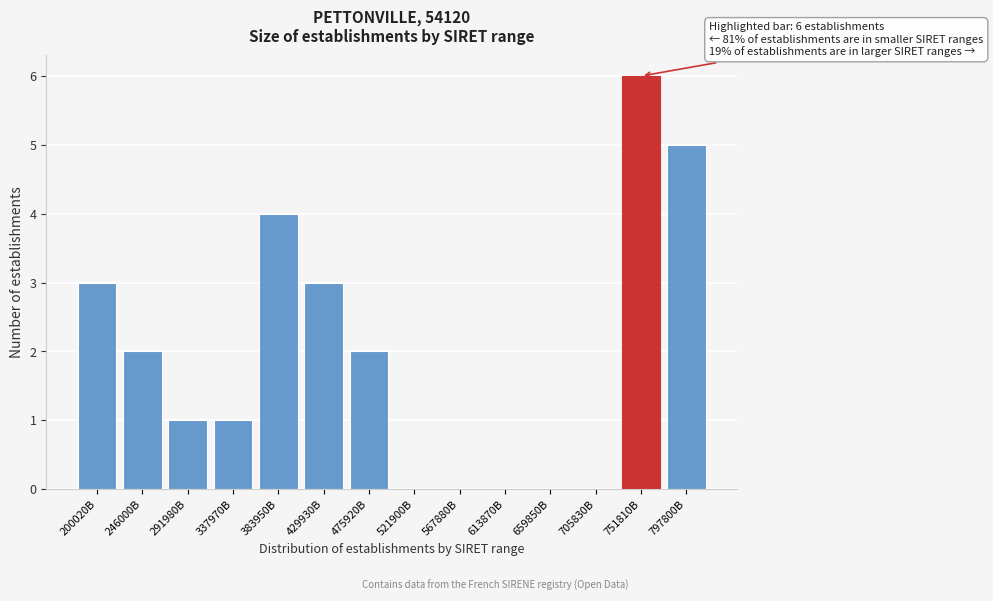

Reading right to left, transcribe all the data shown in this chart.

797800B=5	751810B=6	705830B=0	659850B=0	613870B=0	567880B=0	521900B=0	475920B=2	429930B=3	383950B=4	337970B=1	291980B=1	246000B=2	200020B=3